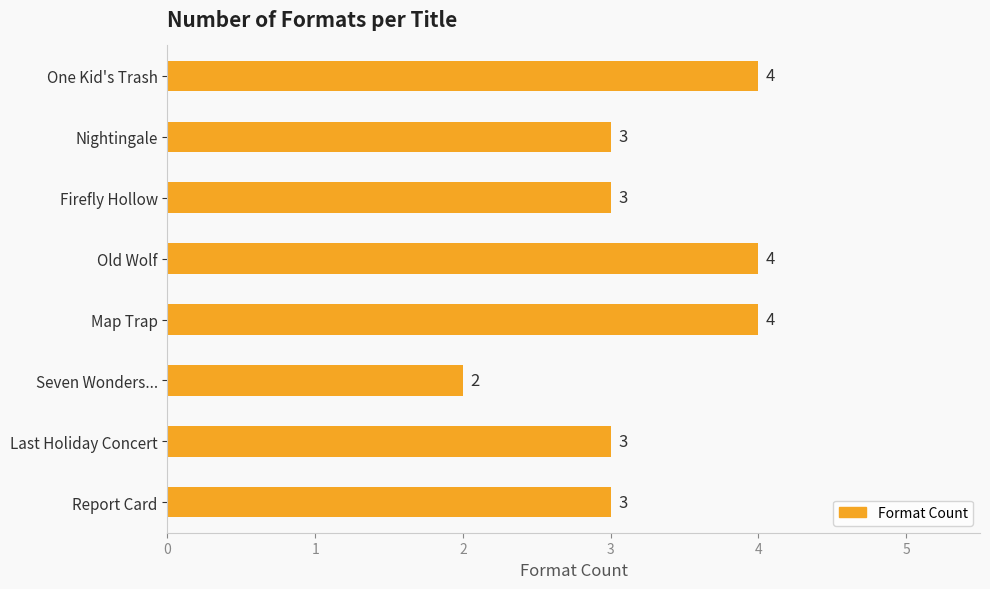

Is it true that the value at Firefly Hollow is 5?

False